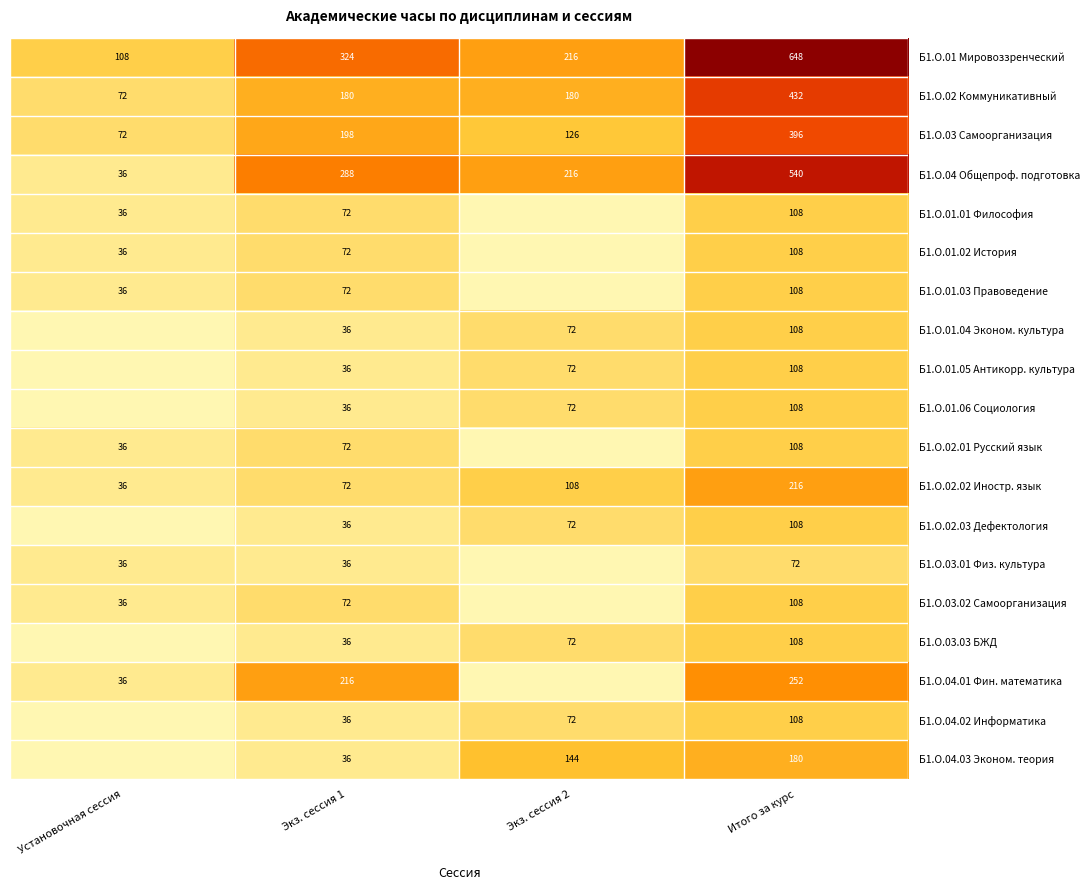

What is the total value across all series at Установочная сессия?

576